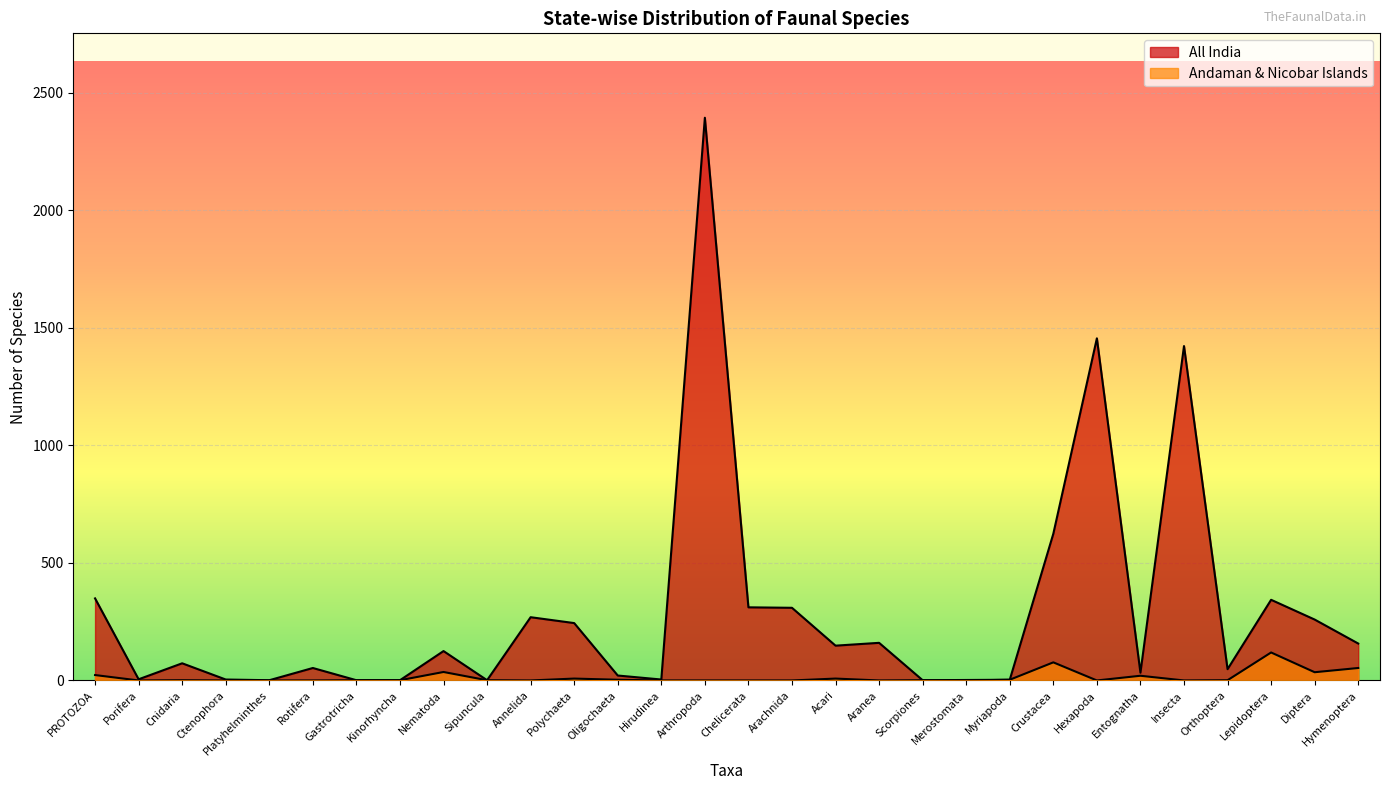

Where is Andaman & Nicobar Islands nearest to the value 59?

Hymenoptera